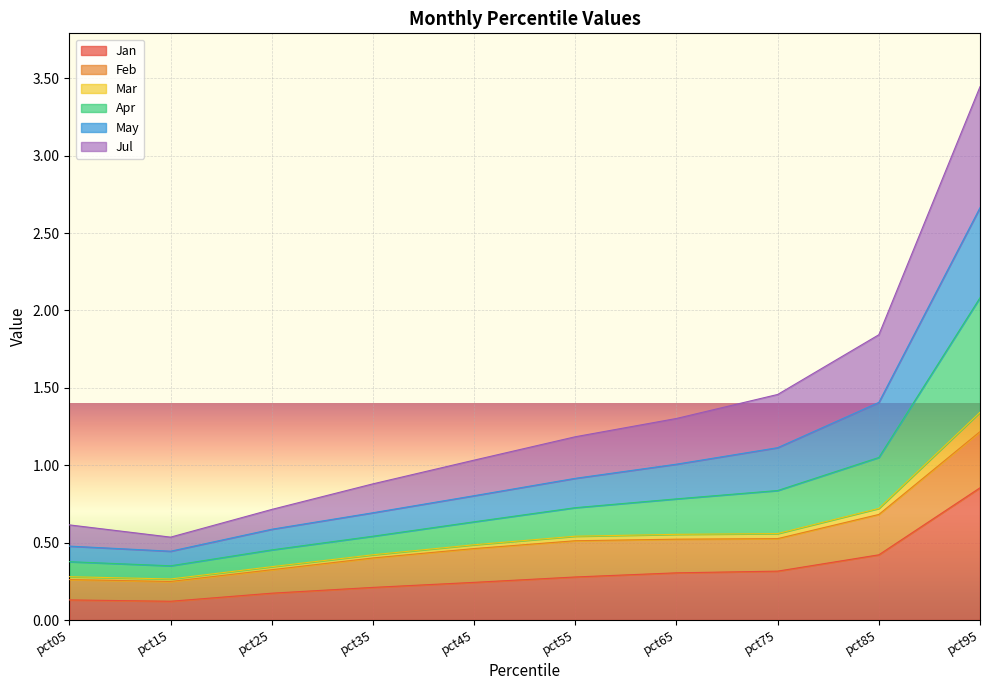

True or false: Jan and Apr intersect in this chart.

False